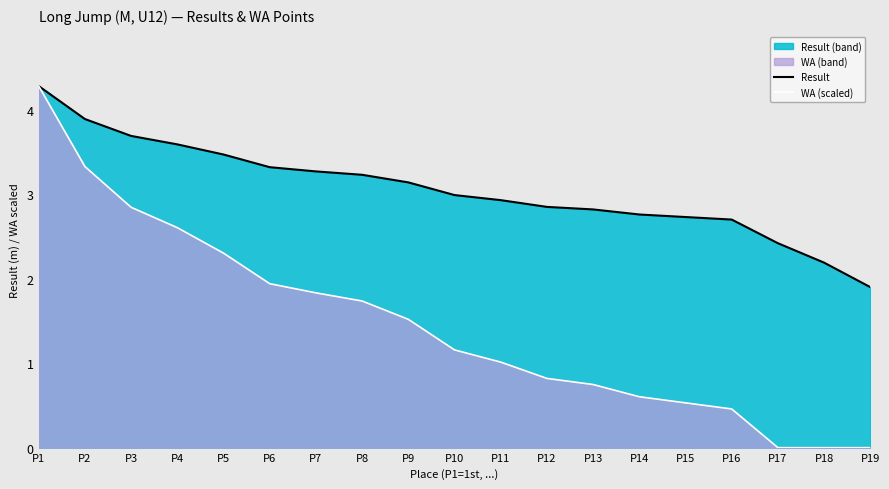

Which series changed the most between P4 and P5?

WA (scaled)